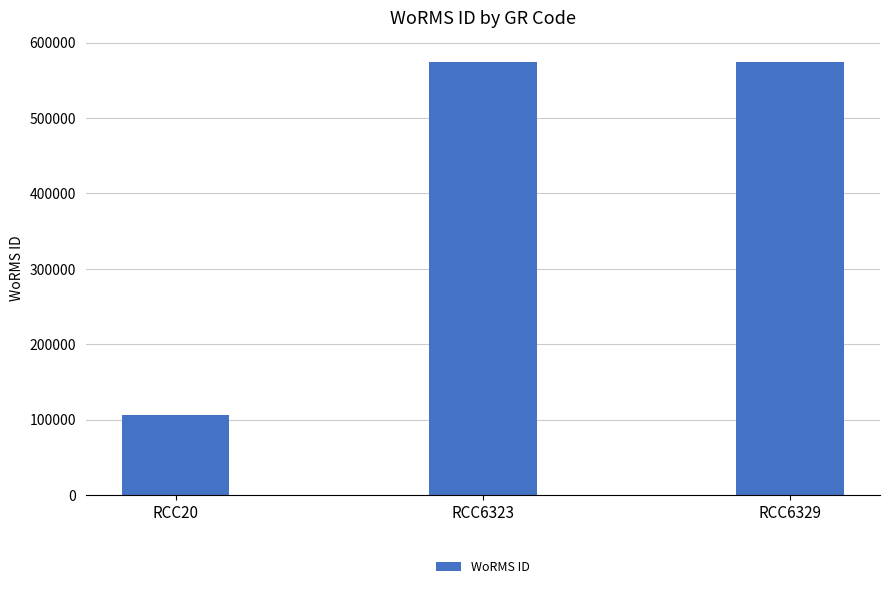

How many bars are there in total?

3